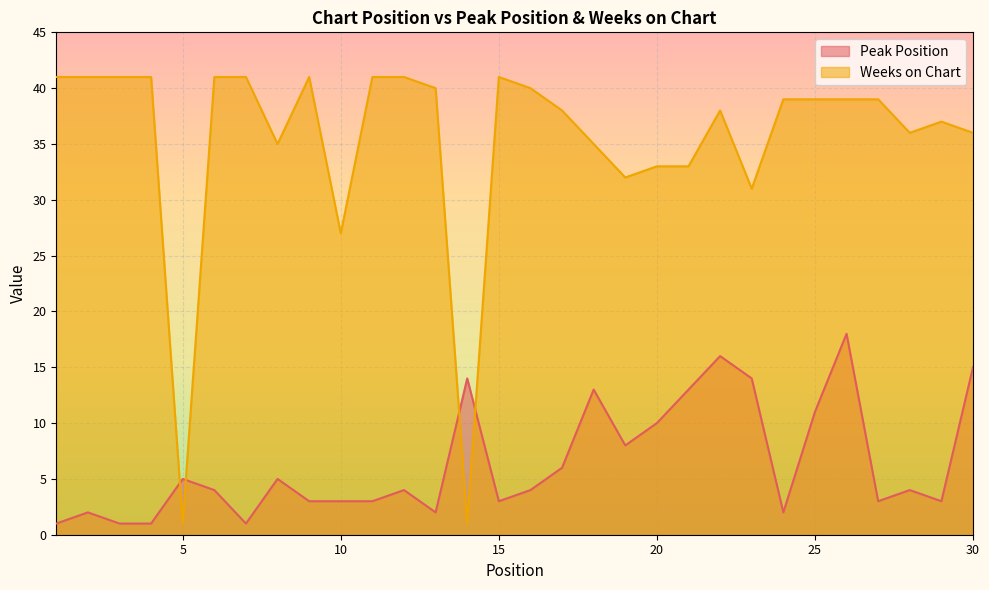

How many values in the Peak Position series are below 4?

13